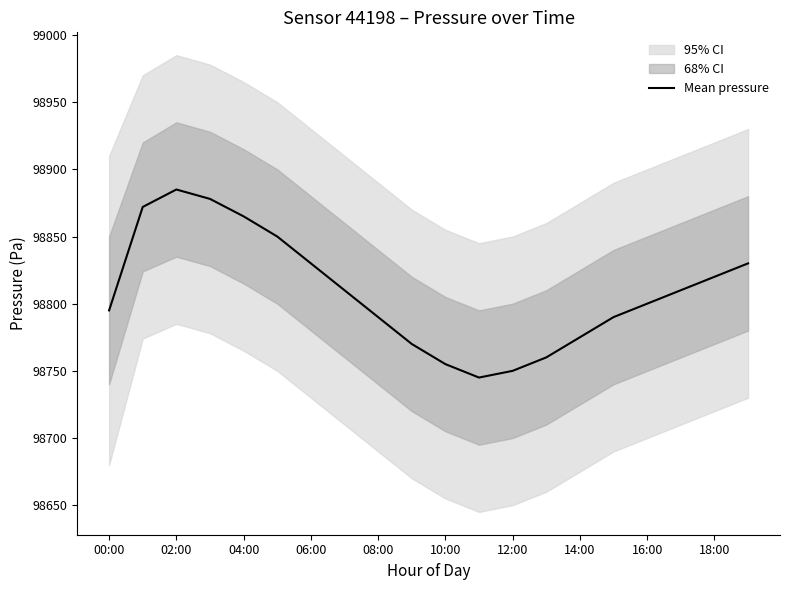

What is the minimum value for Mean pressure?

98745